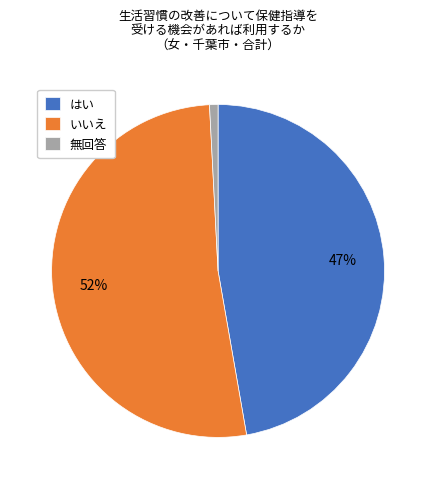

To the nearest percent, what is the combined percentage of いいえ and 無回答?

53%